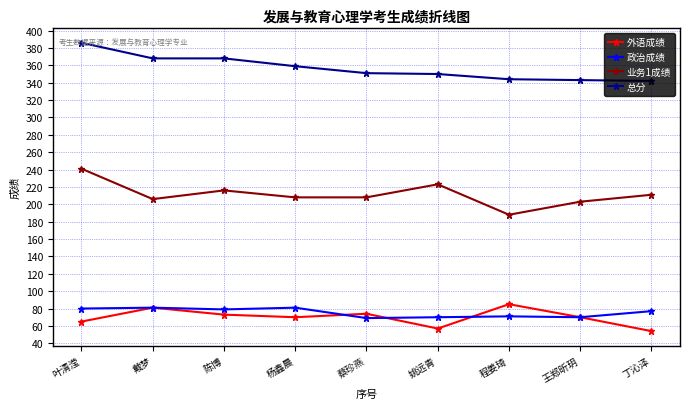

What is the smallest value displayed?

54